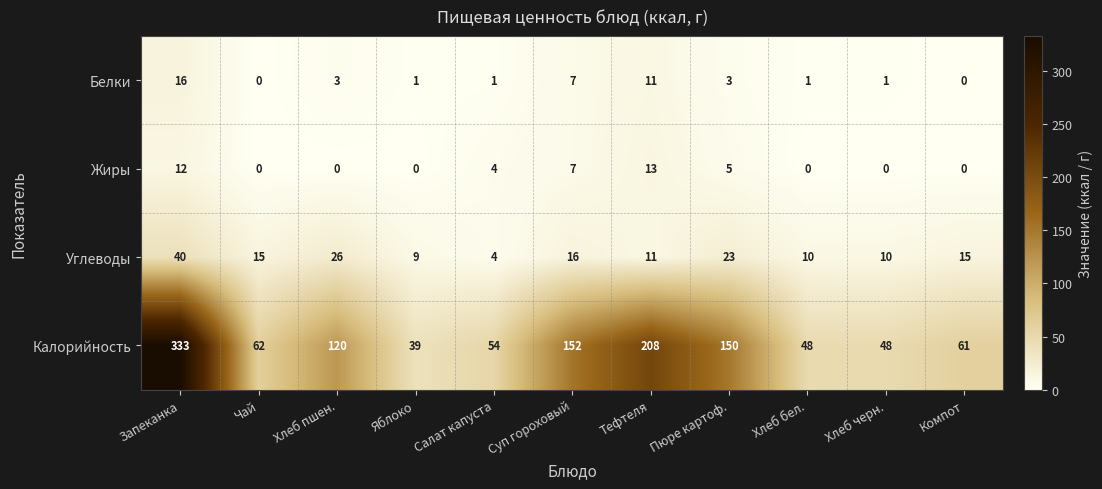

How many Жиры values are between 0 and 7?

9